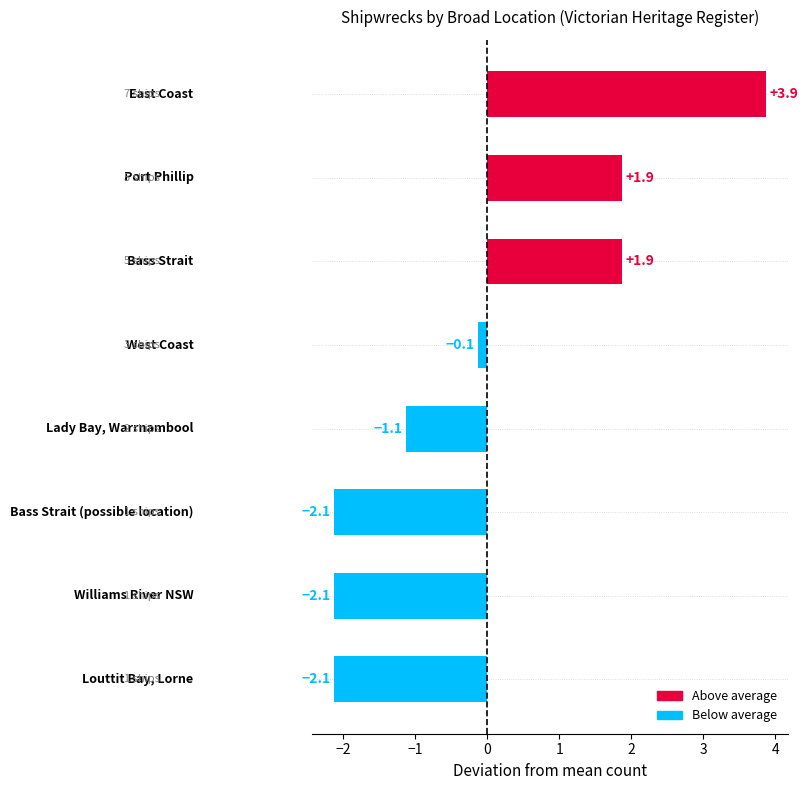

What is the difference between the maximum and minimum values?

6.0